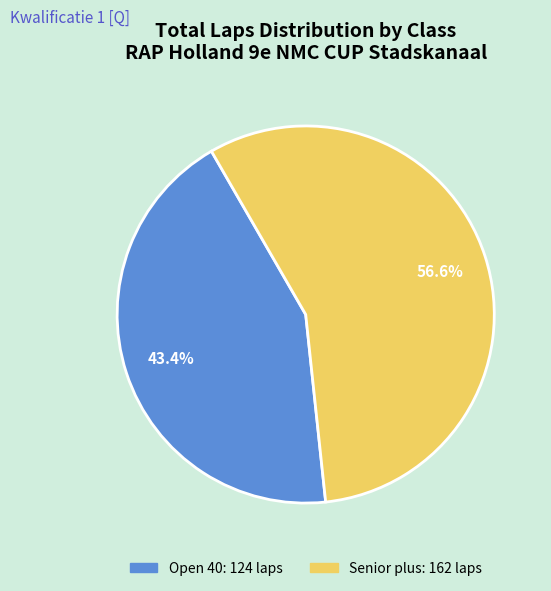

What is the smallest slice in the pie chart?

Open 40